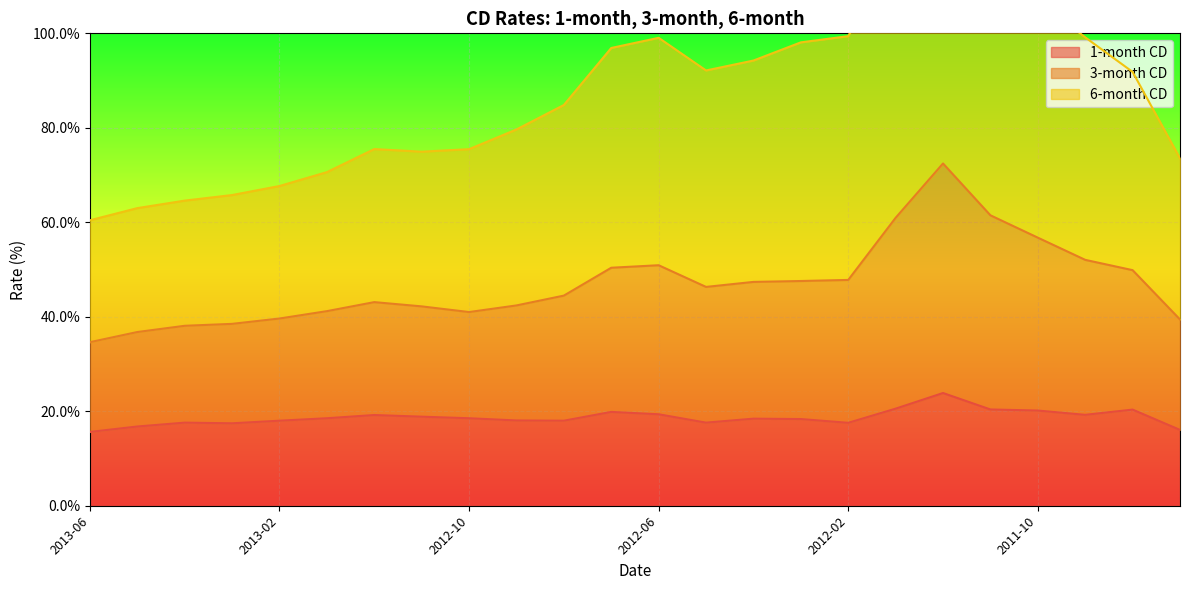

Rank the series at 2013-05 from highest to lowest value.

6-month CD, 3-month CD, 1-month CD